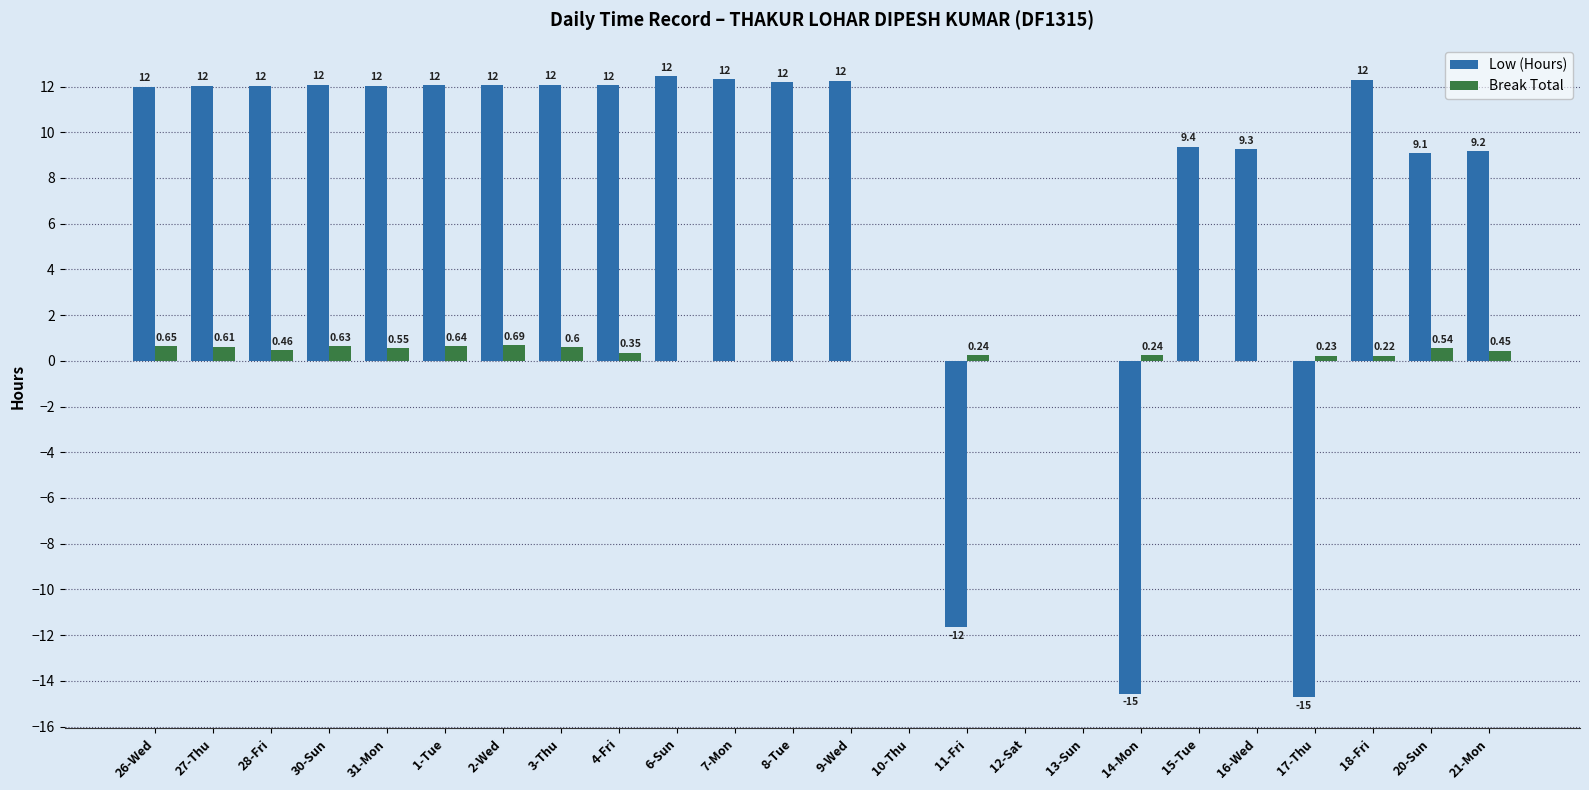

The value of Low (Hours) at 21-Mon is 9.2. True or false?

True